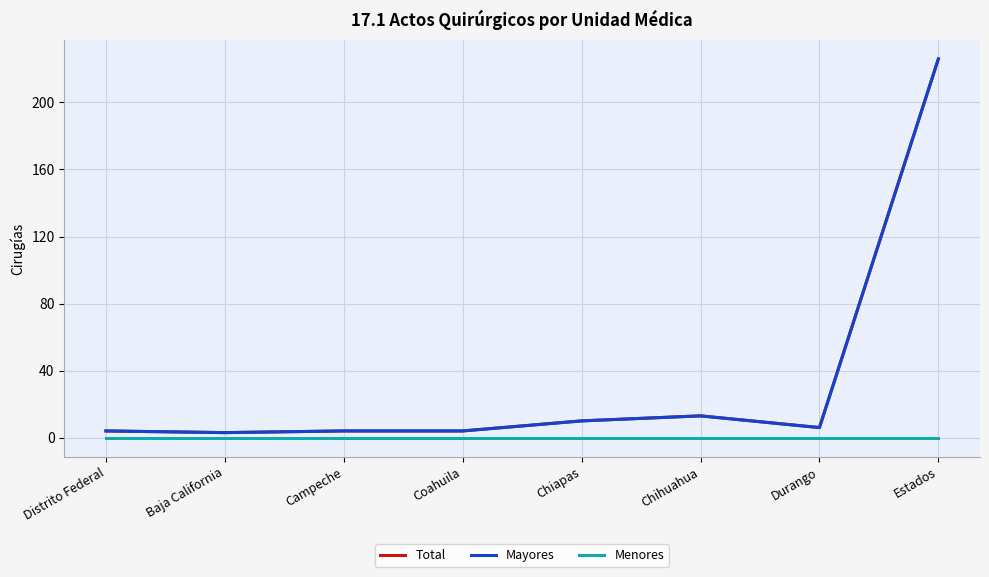

Is this an area chart (filled region under the line)?

No